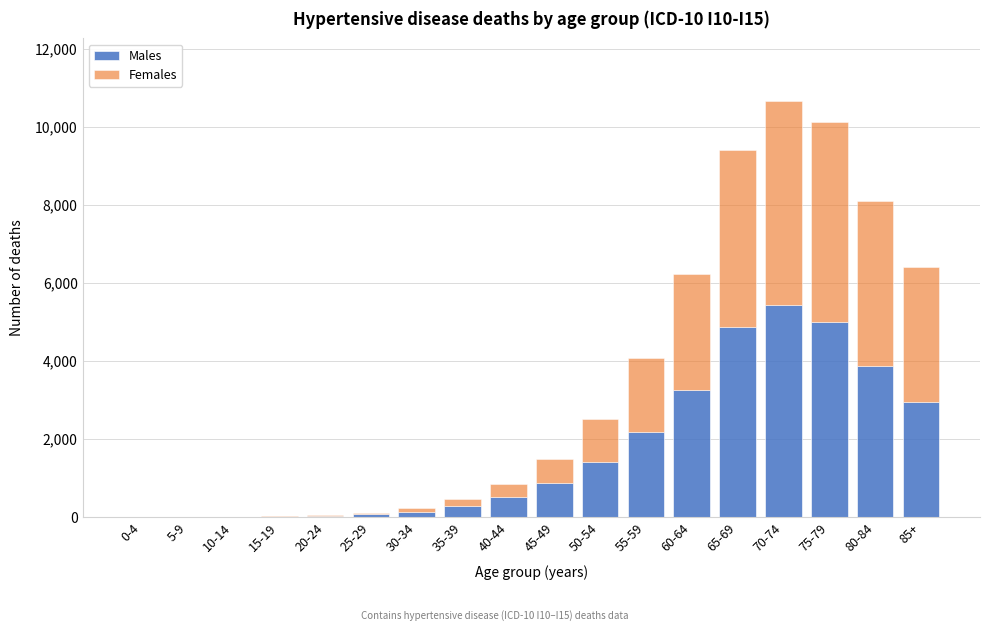

At which category is the sum across all series the highest?

70-74